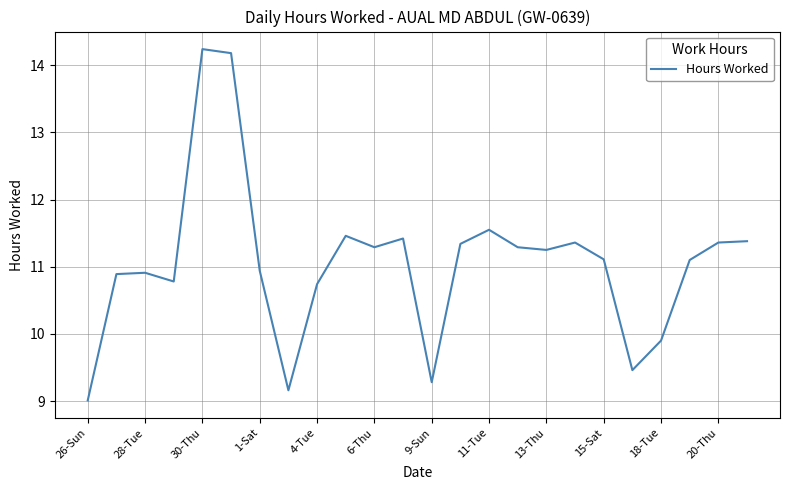

What is the difference between the second highest and minimum values?

5.2